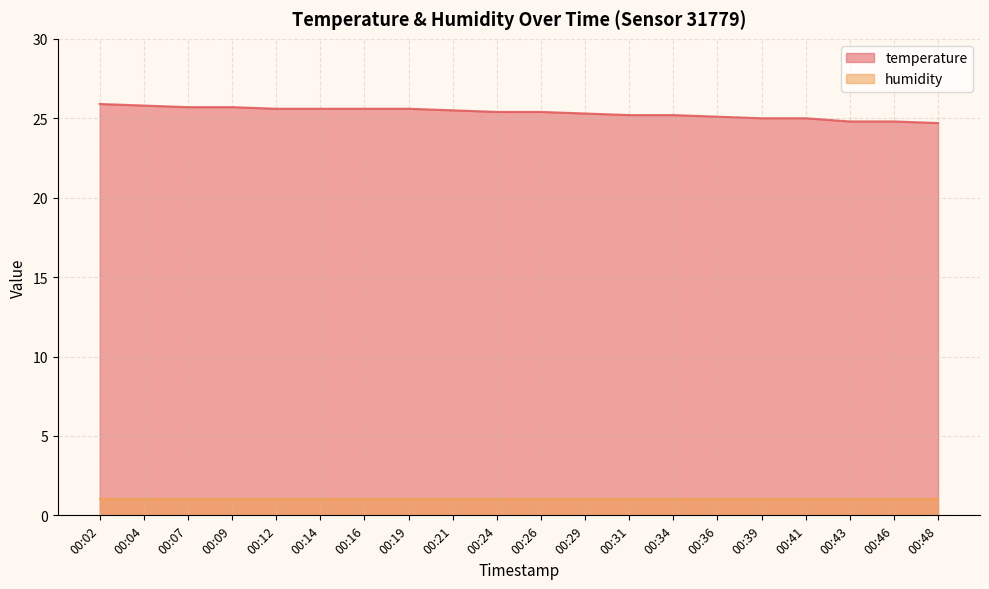

List the labels in order of value, smallest first.

00:48, 00:43, 00:46, 00:39, 00:41, 00:36, 00:31, 00:34, 00:29, 00:24, 00:26, 00:21, 00:12, 00:14, 00:16, 00:19, 00:07, 00:09, 00:04, 00:02